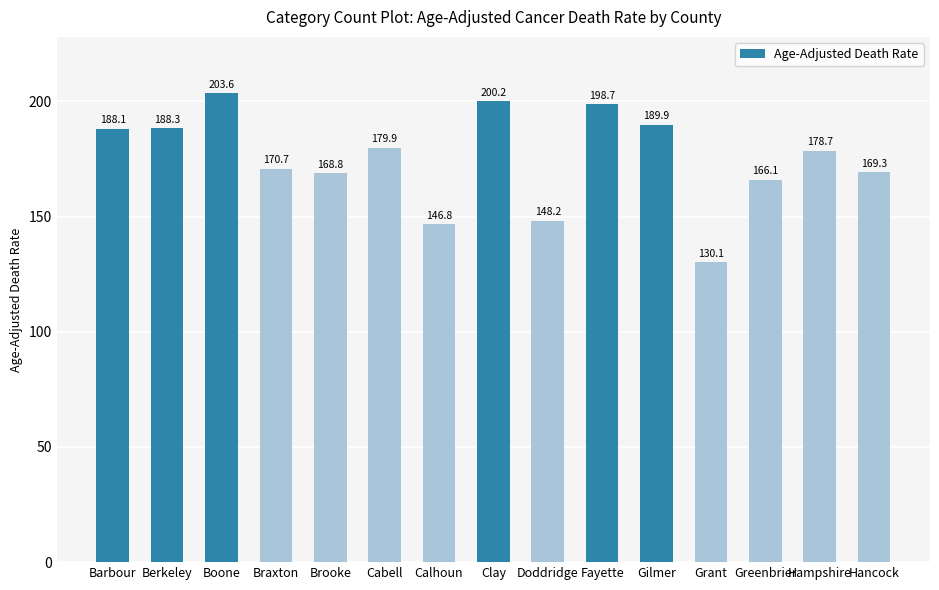

Approximately how many times larger is the value at Berkeley compared to Hampshire?

1.1